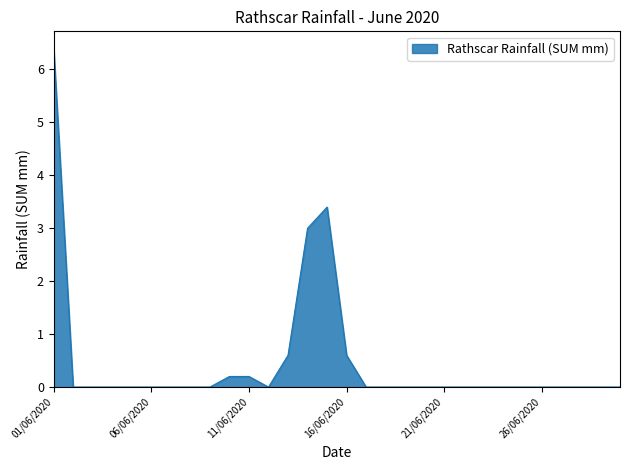

What is the maximum value shown in the chart?

6.4